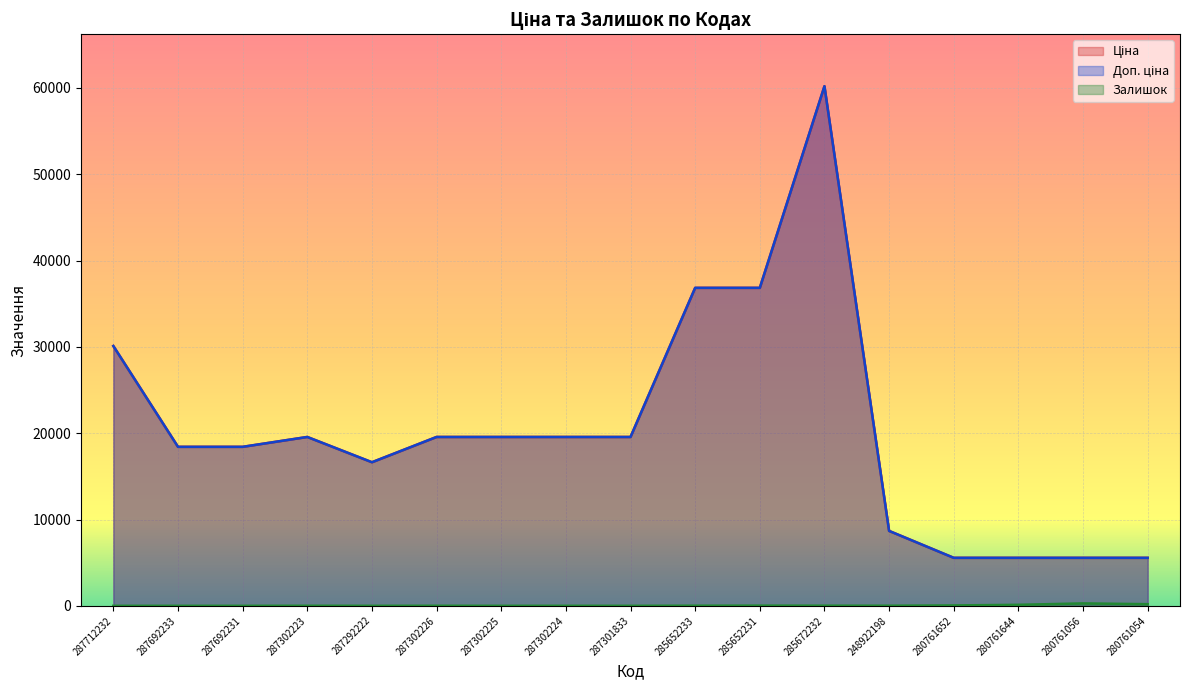

At which category is the sum across all series the highest?

285672232